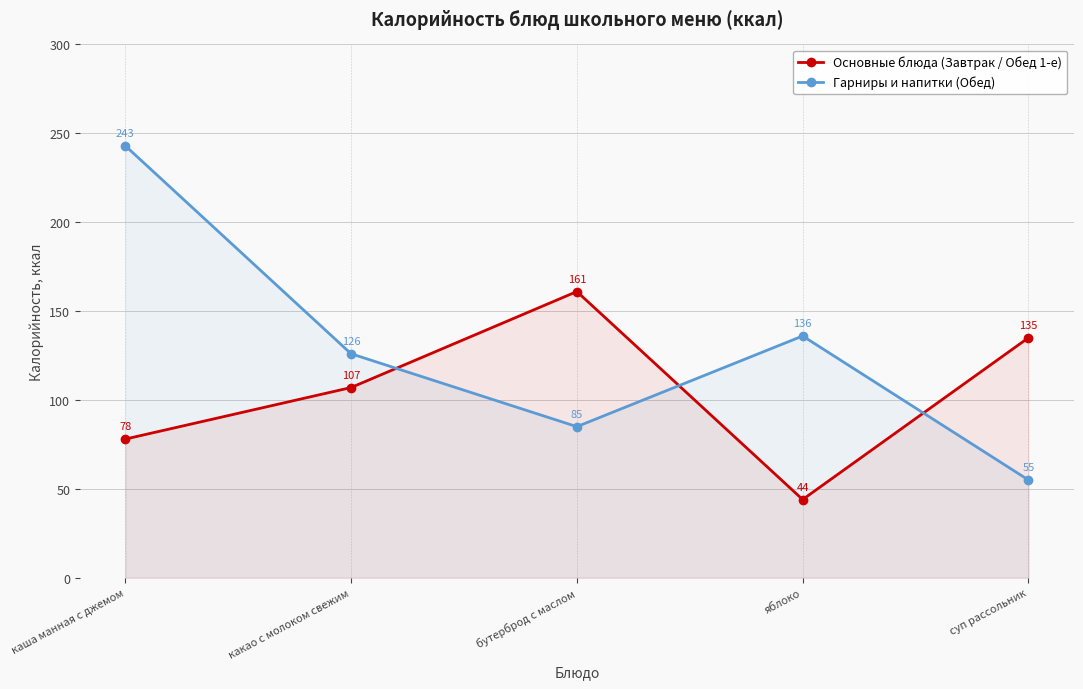

How many lines are shown in the chart?

2